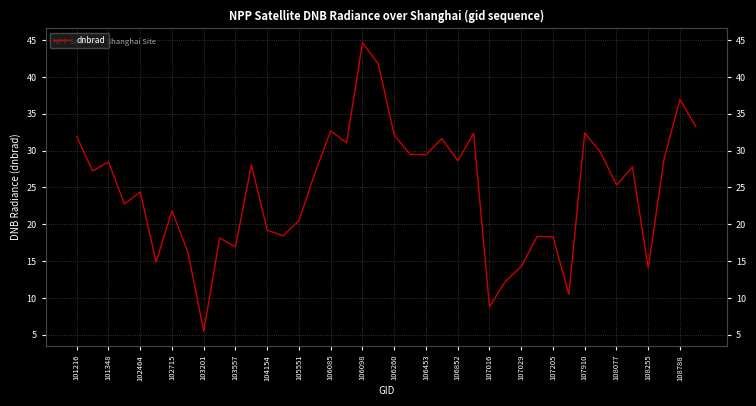

What is the value of the 24th point from the left?

31.6